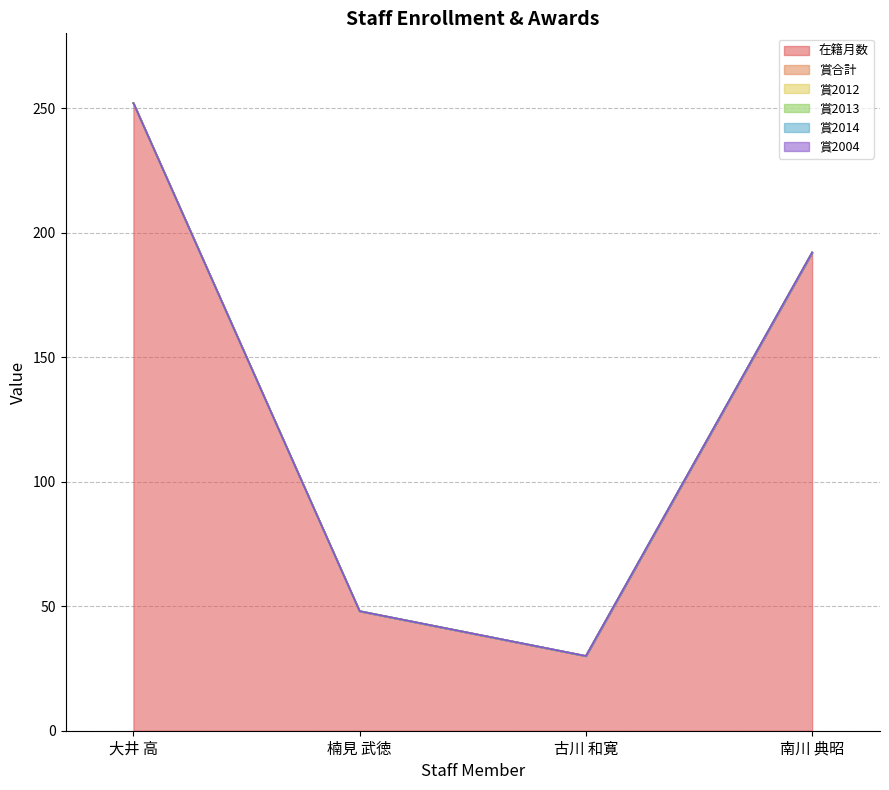

Reading left to right, extract all data points from this chart.

在籍月数: 252	48	30	192
賞合計: 0	0	0	0
賞2012: 0	0	0	0
賞2013: 0	0	0	0
賞2014: 0	0	0	0
賞2004: 0	0	0	0